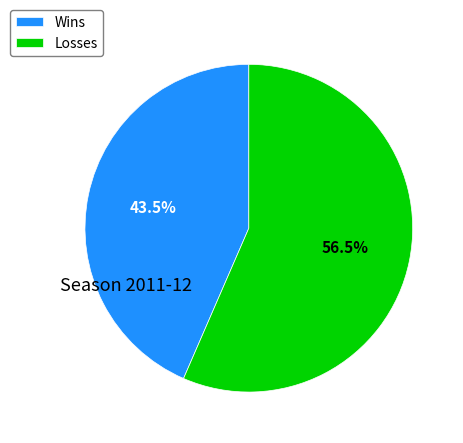

What is the ratio of the value at Losses to the value at Wins?

1.3